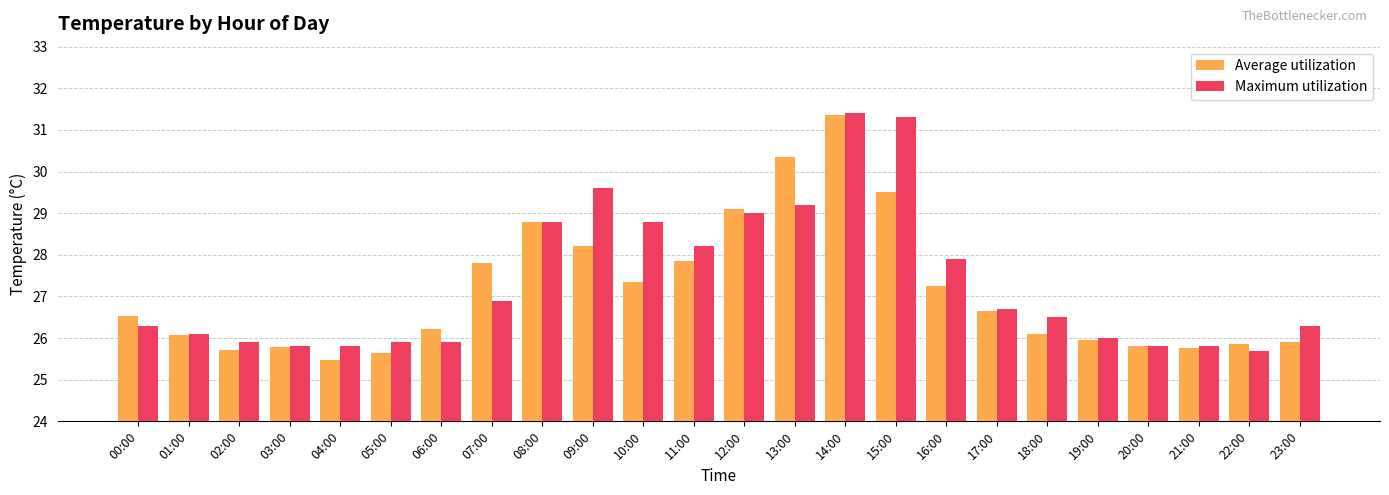

What is the label of the 16th bar from the left?

15:00